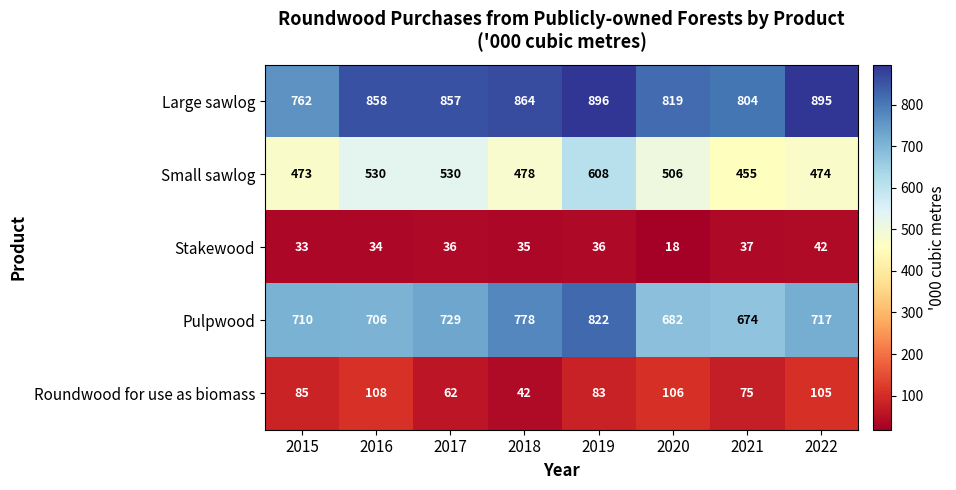

What is the difference between the Small sawlog values at 2016 and 2020?

24